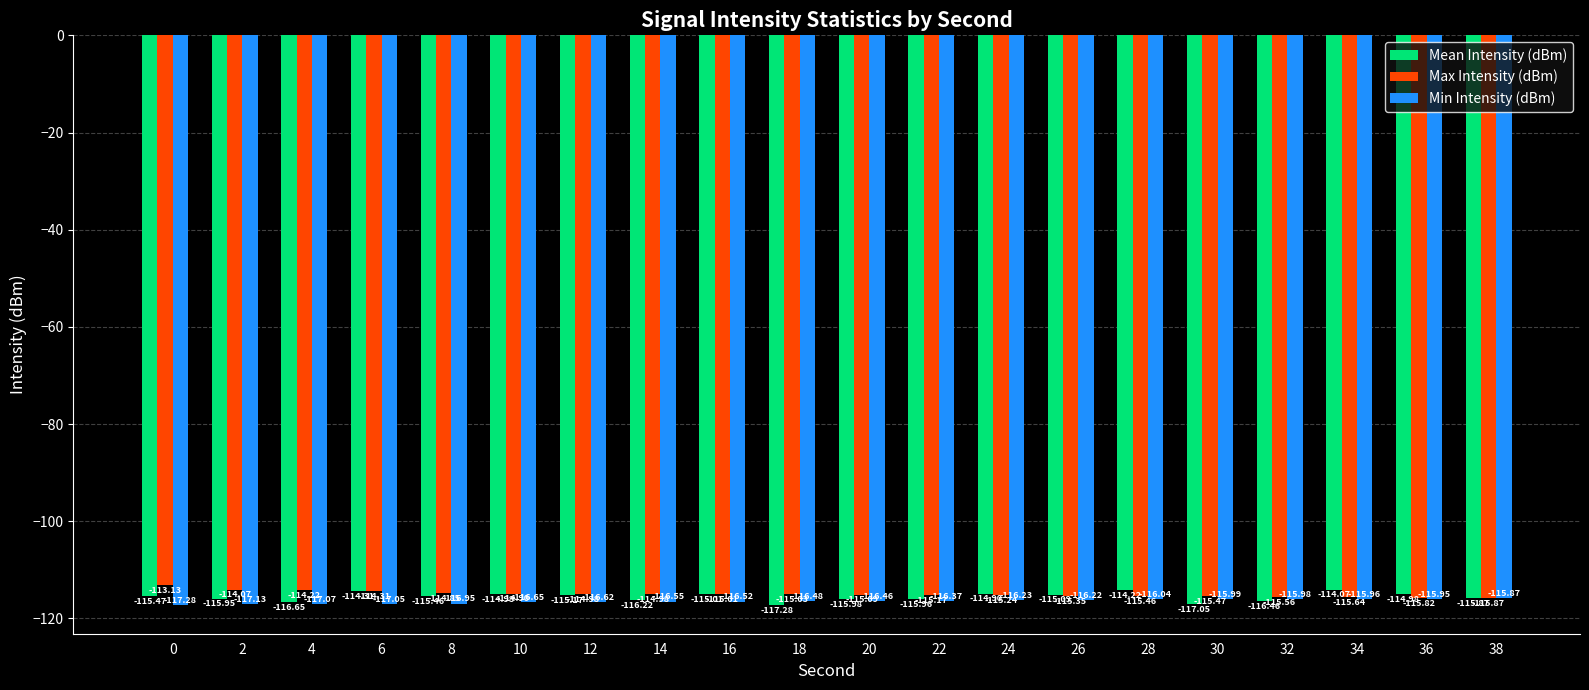

How many bars are there in each group?

3